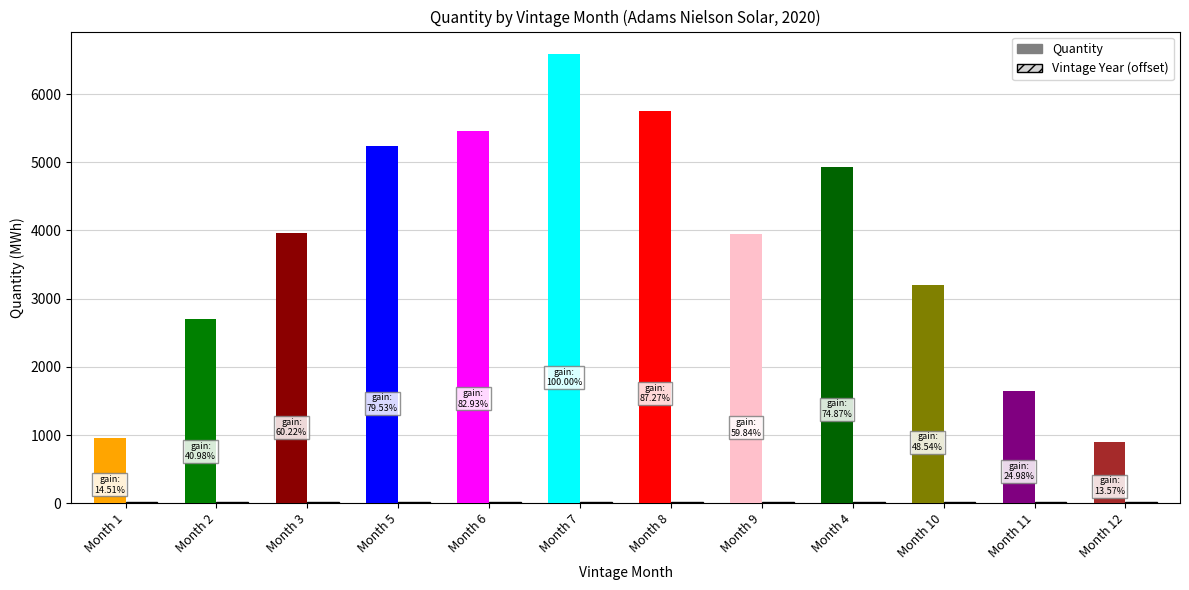

What is the label of the 5th bar from the left?

6